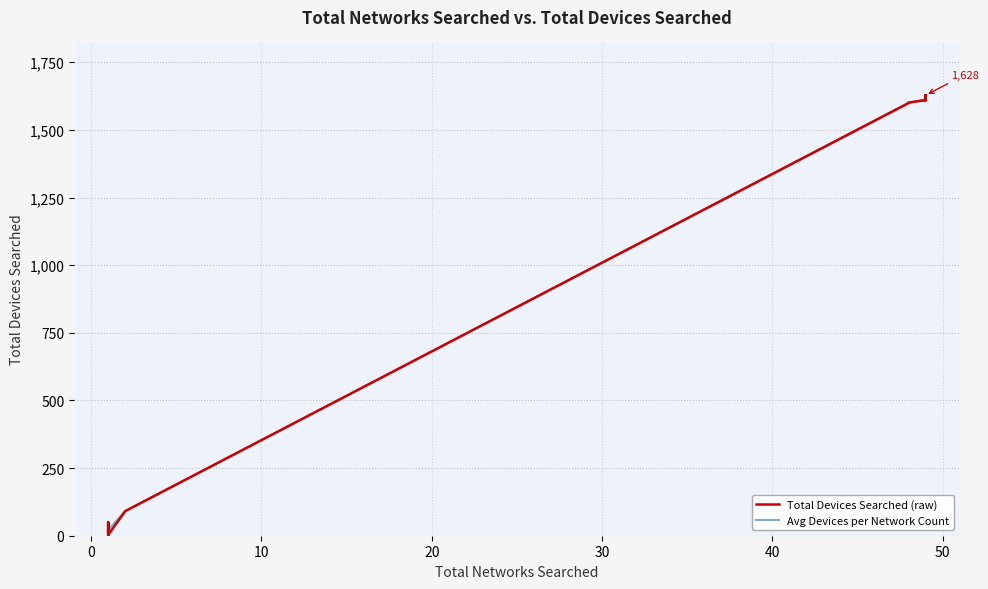

What is the greatest value displayed?

1628